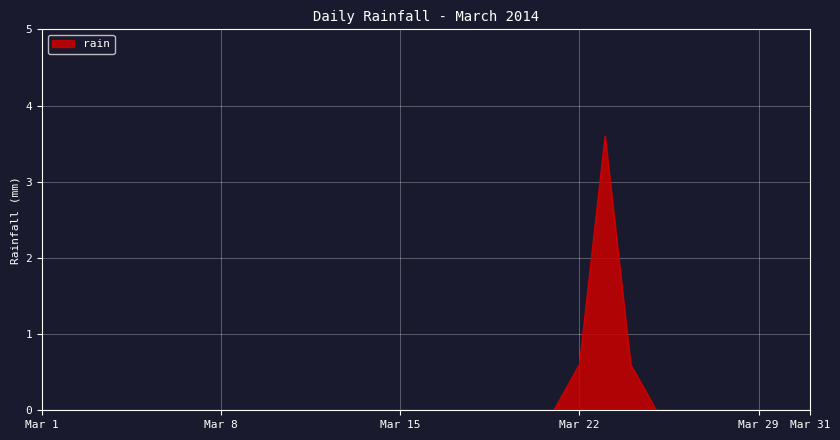

What is the difference between the maximum and minimum values?

3.6